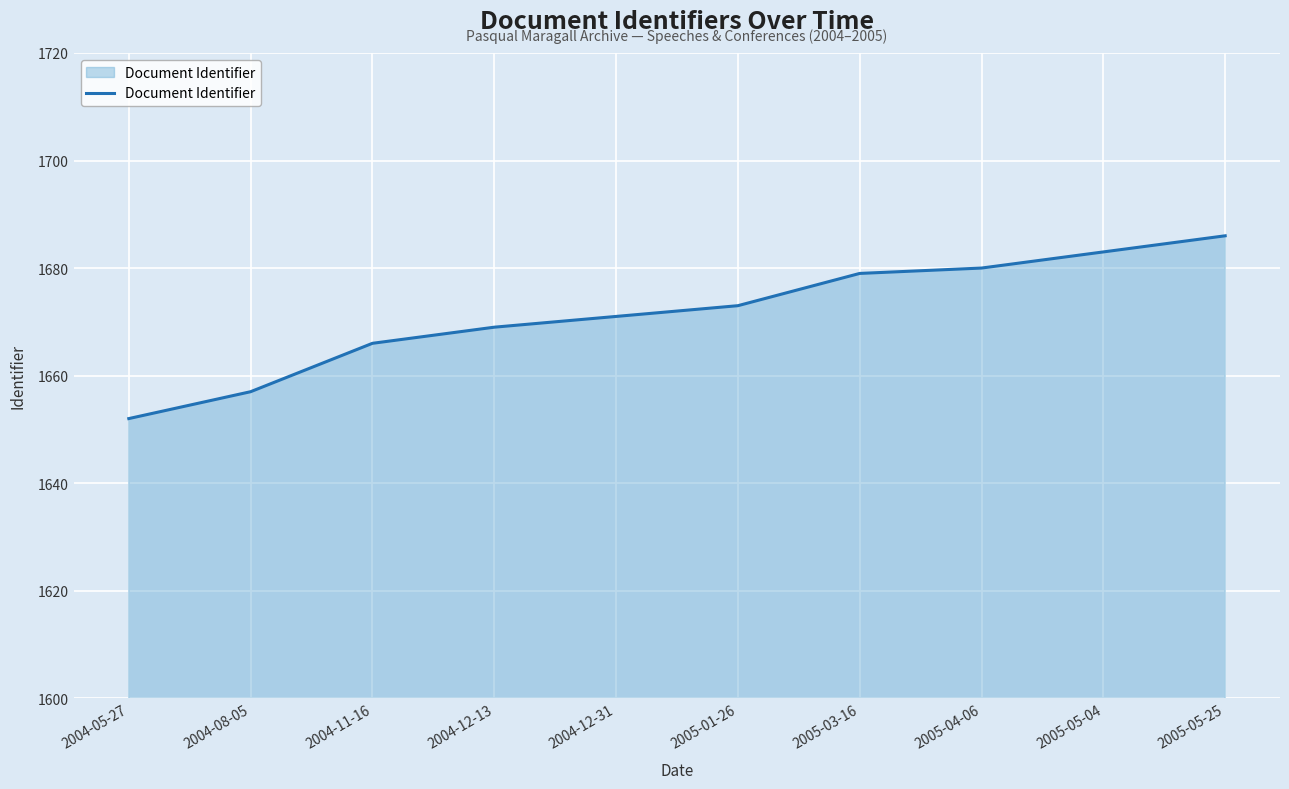

True or false: the data shows 2910 at 2004-12-13.

False